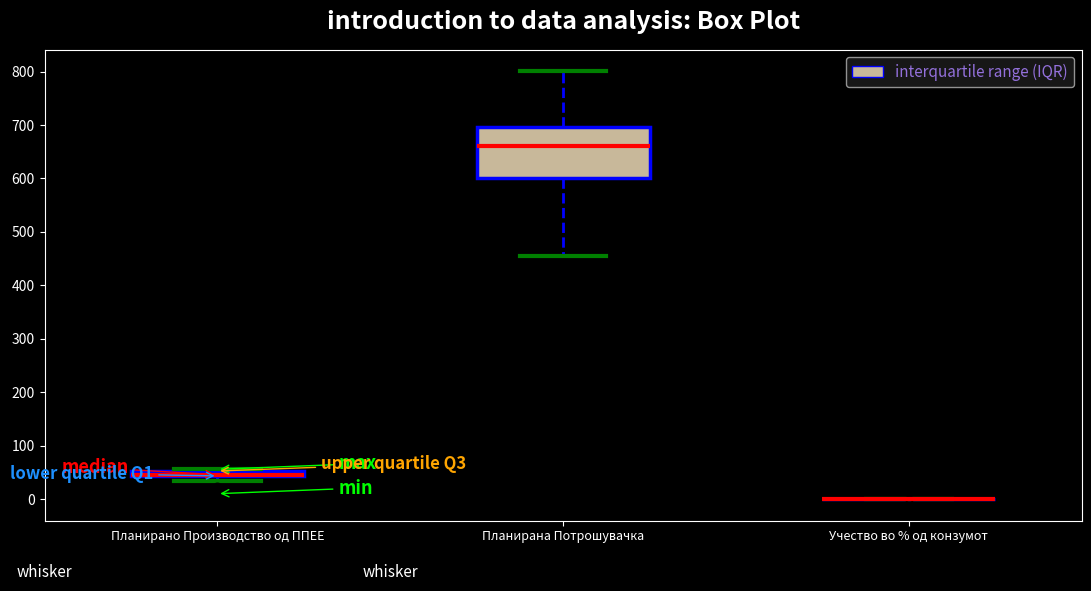

Comparing the boxes themselves (not the whiskers), which one is the tallest?

Планирана Потрошувачка